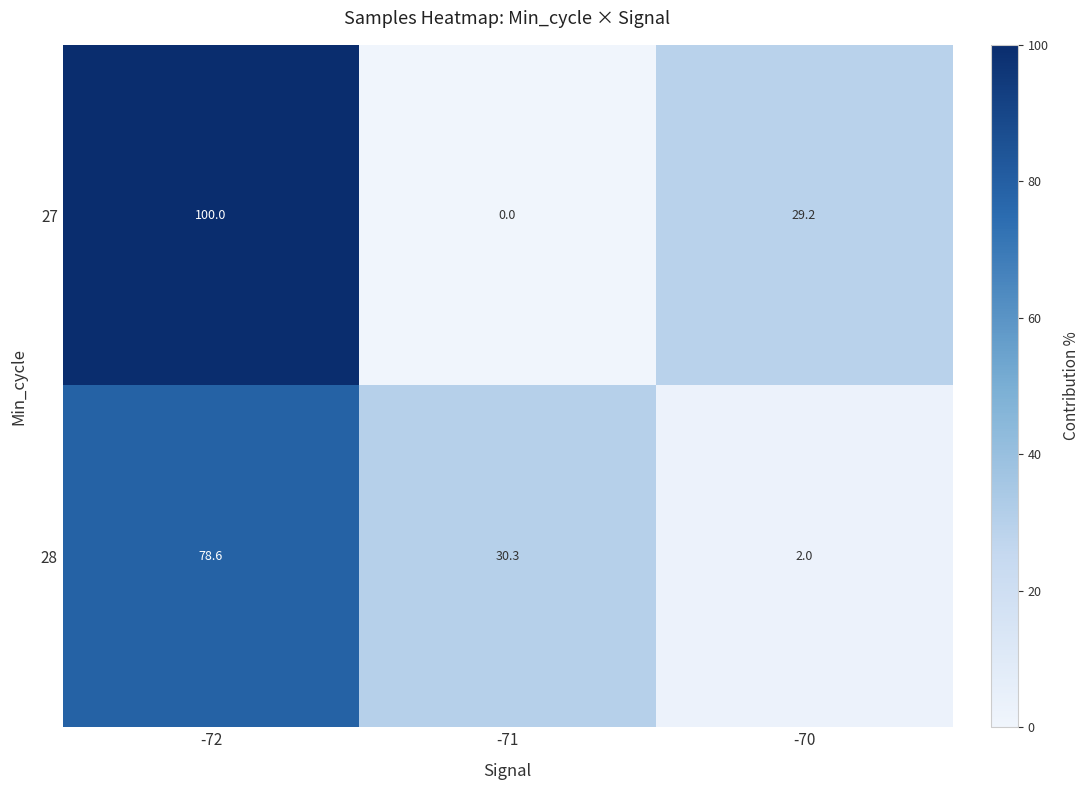

How many series are shown in this chart?

2